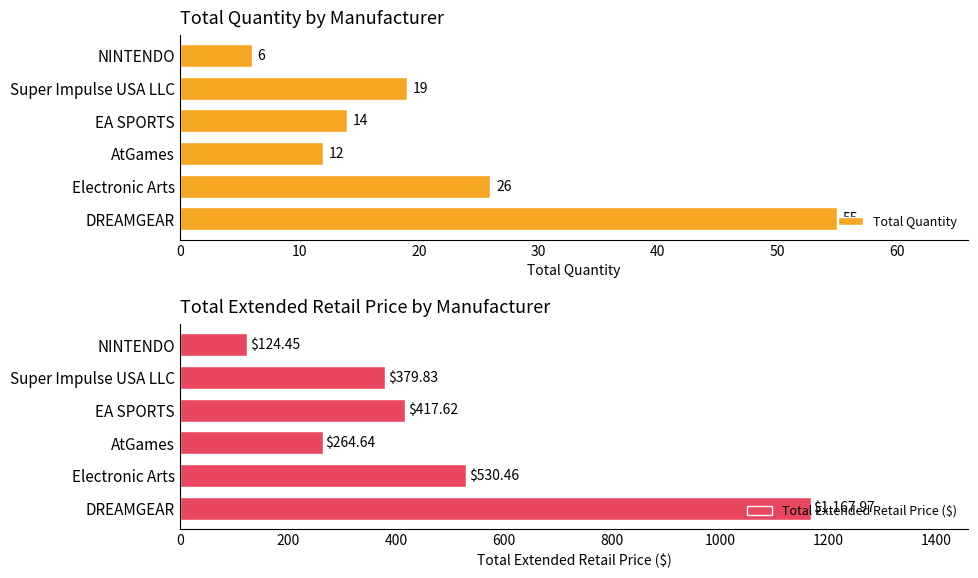

Count the number of data series in this chart.

2